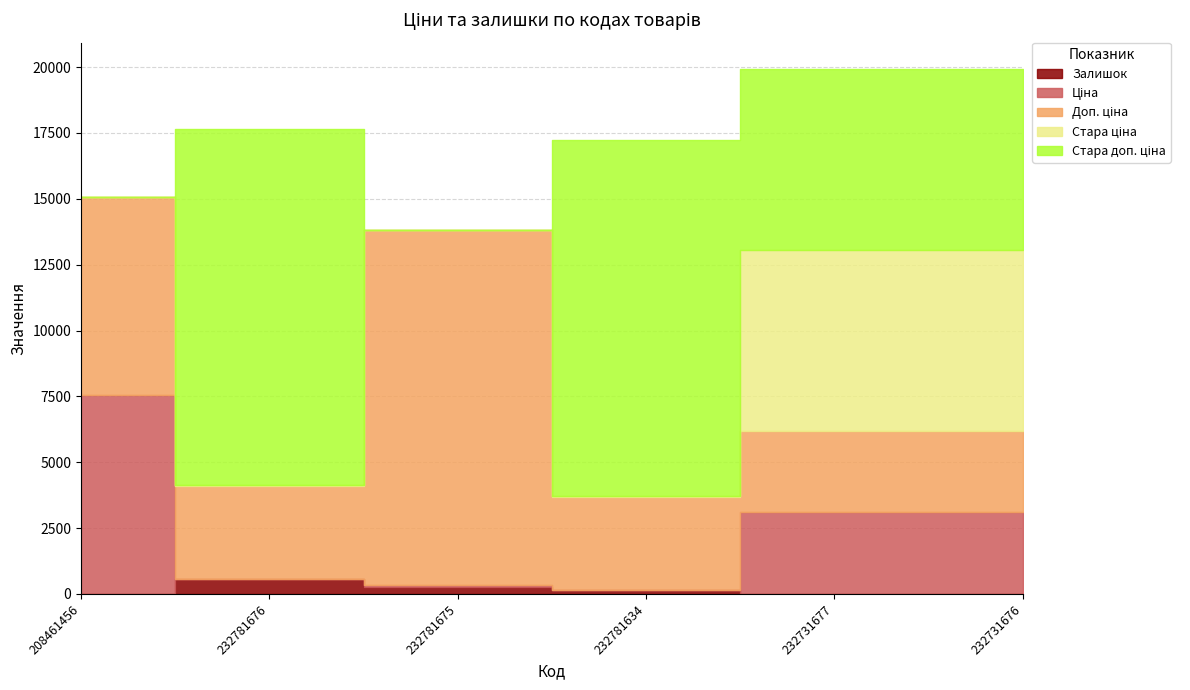

Which has a higher value, 208461456 or 232781634?

232781634